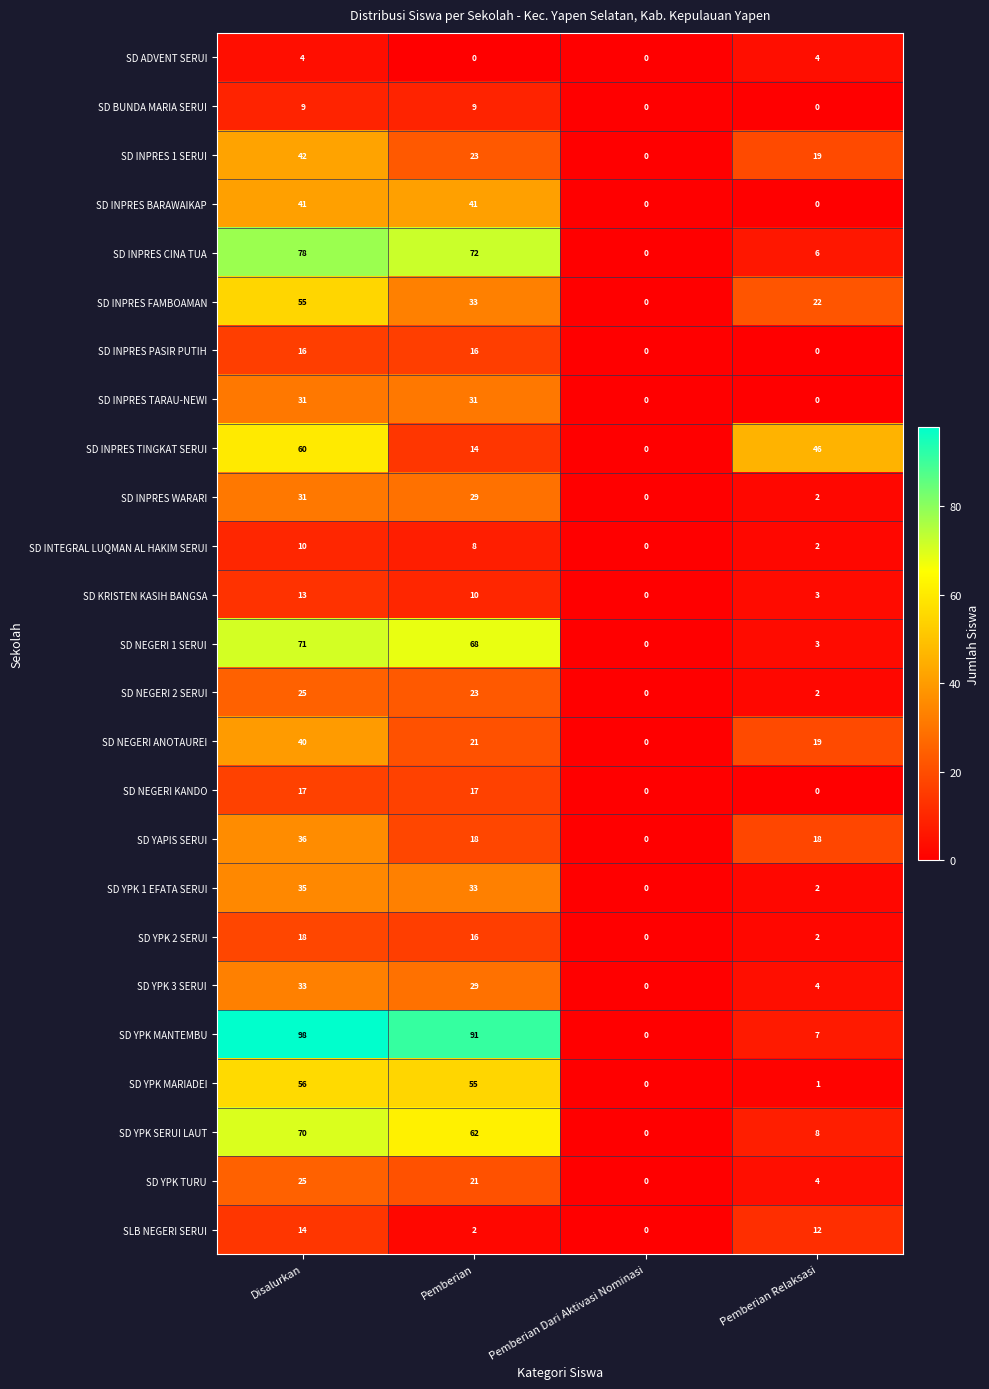

What is the difference between the highest and lowest values at Disalurkan?

94